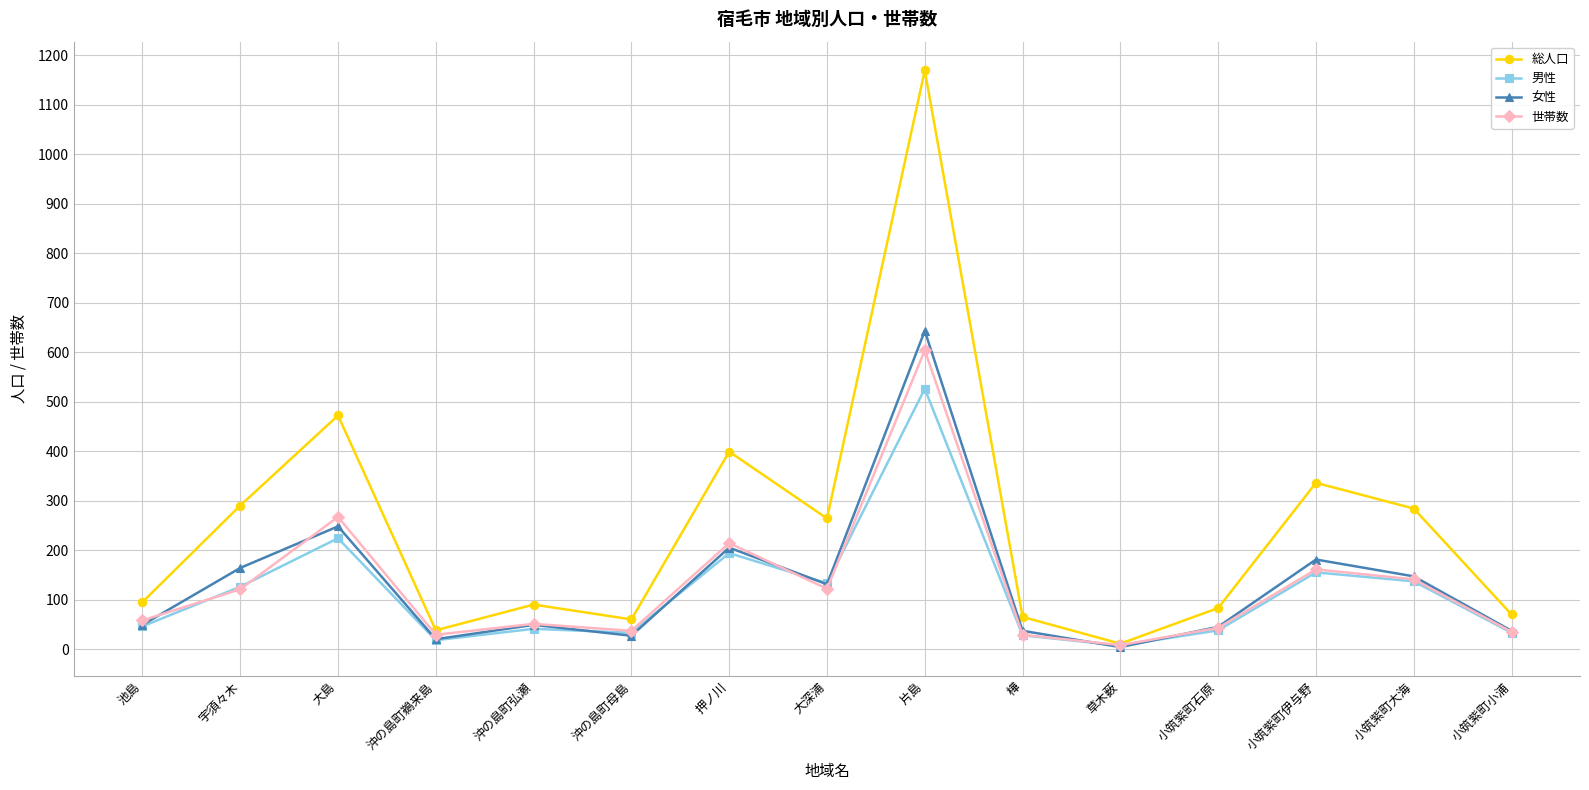

What is the difference between the highest and lowest values at 小筑紫町石原?

45